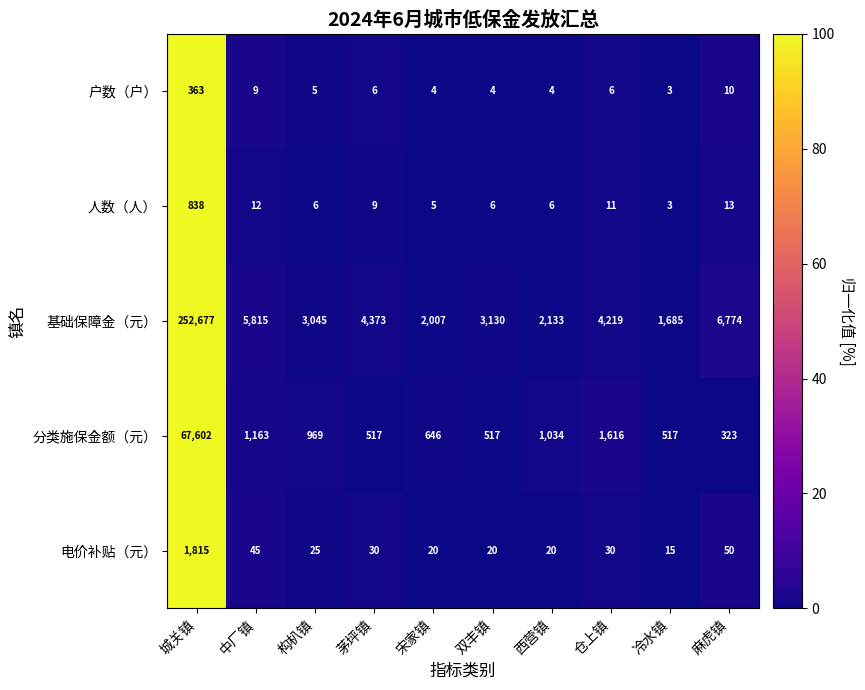

Between 城关镇 and 冷水镇, which series saw the biggest shift?

基础保障金（元）